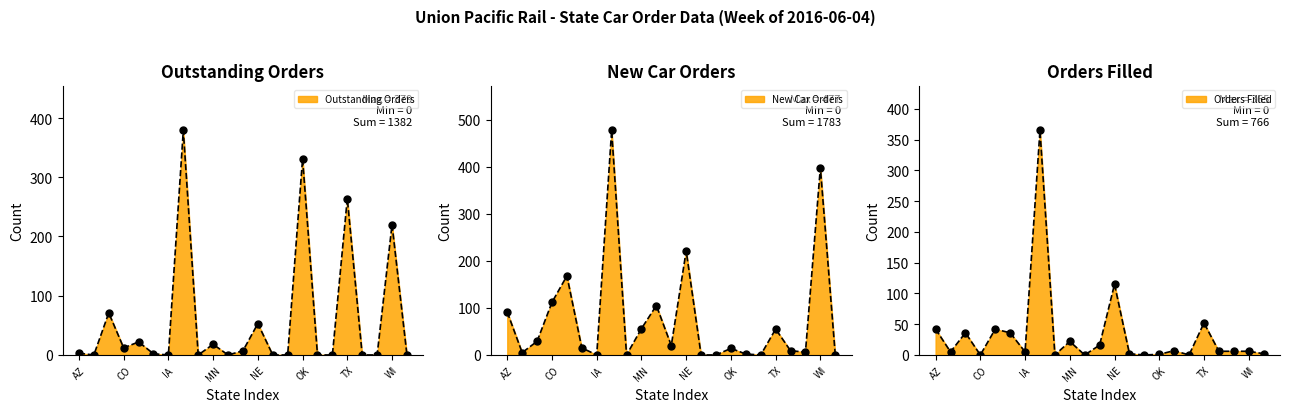

What is the total value across all series at CA?

136